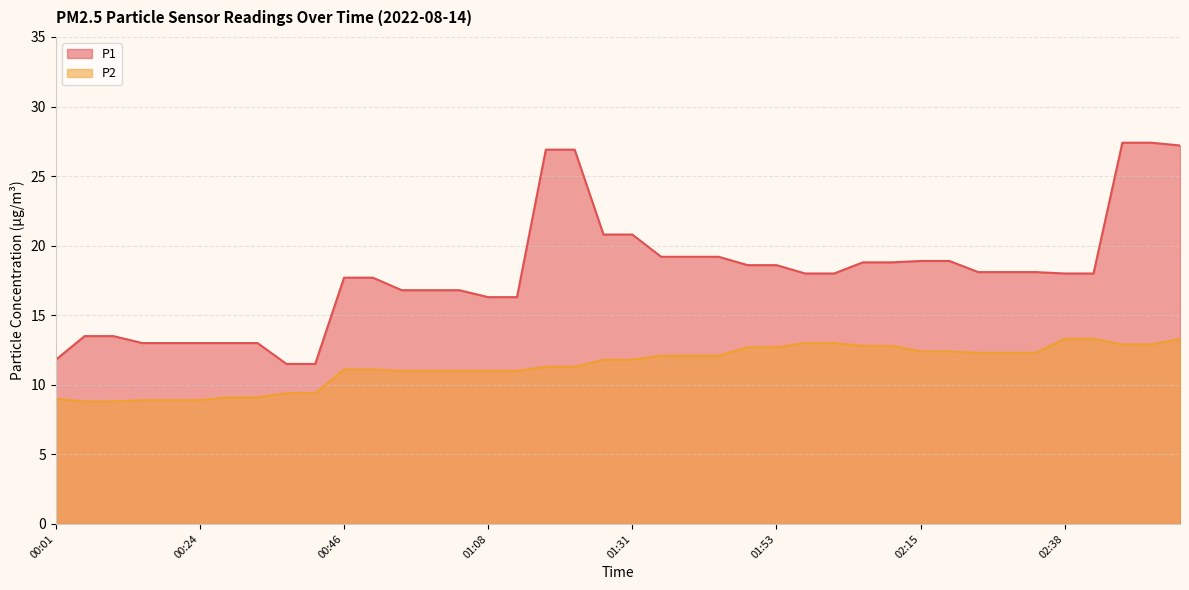

At how many categories does at least one series exceed 23?

5